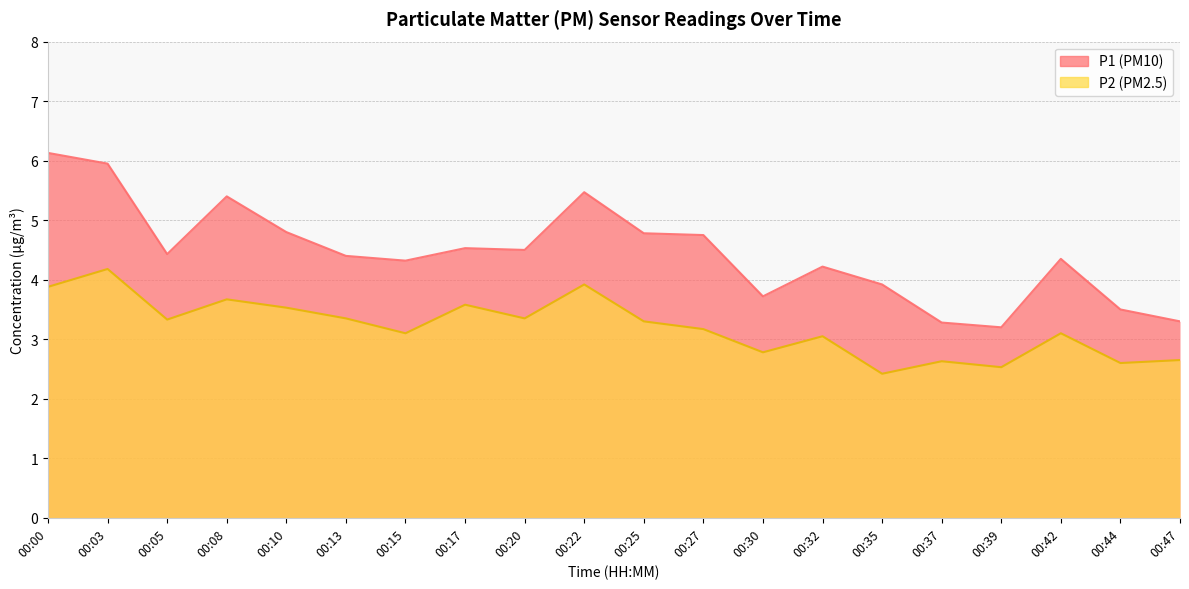

Does the chart have visible grid lines?

Yes